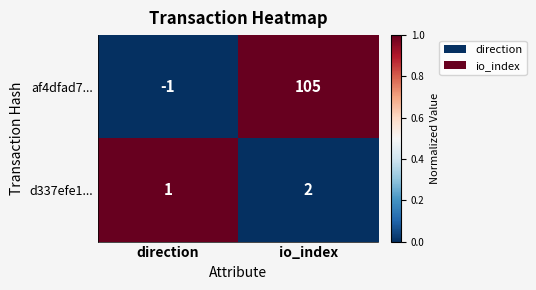

What is the total value across all series at direction?

0